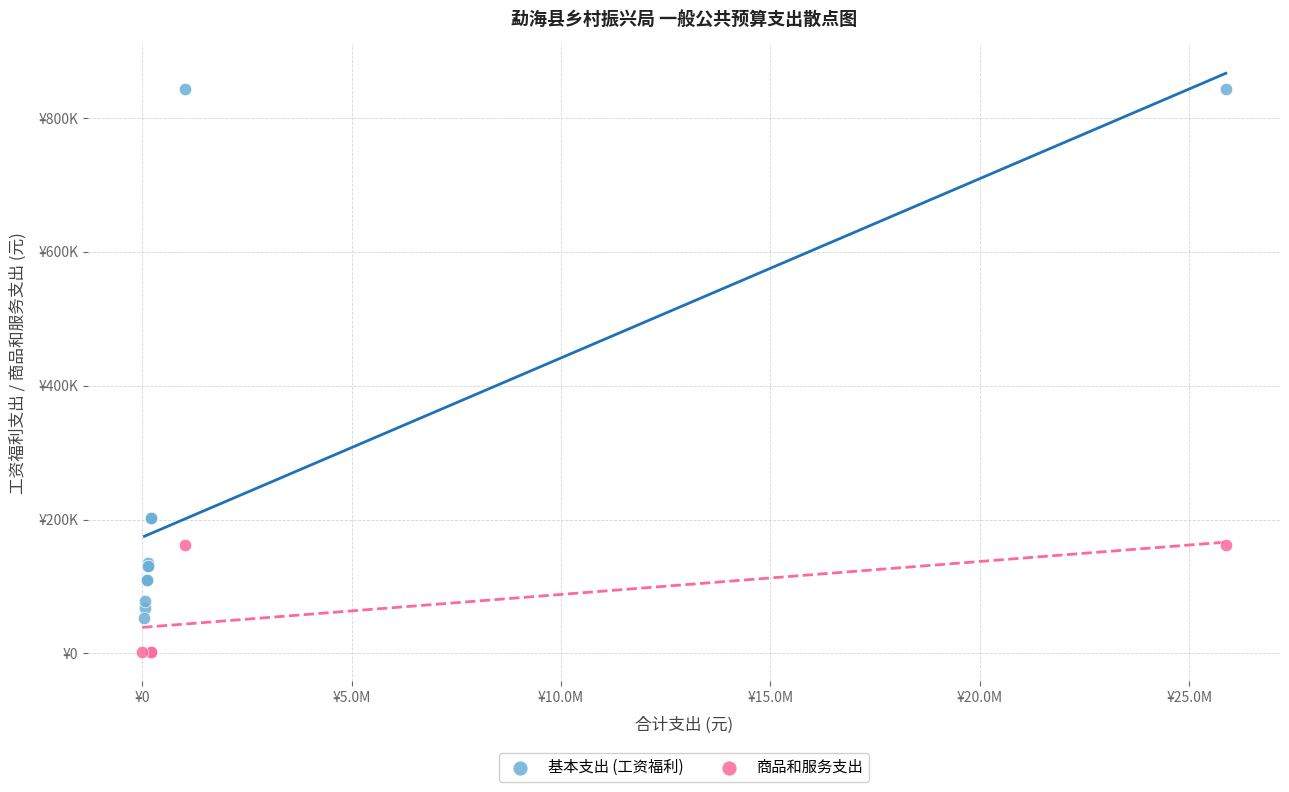

Which series contains the highest Y value?

基本支出 (工资福利)